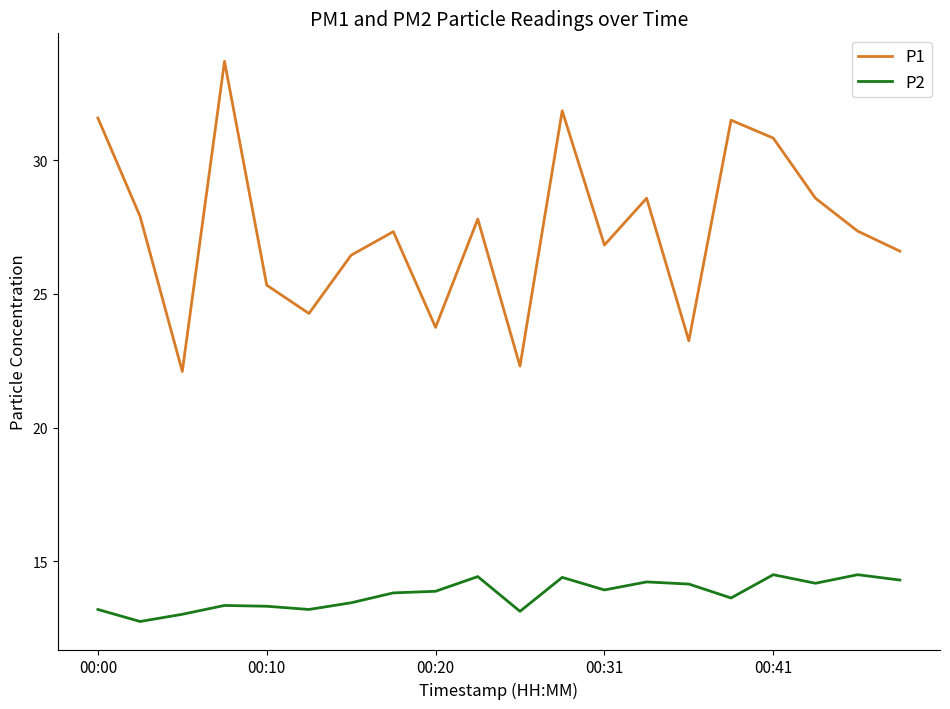

What is the minimum value shown in the chart?

12.8